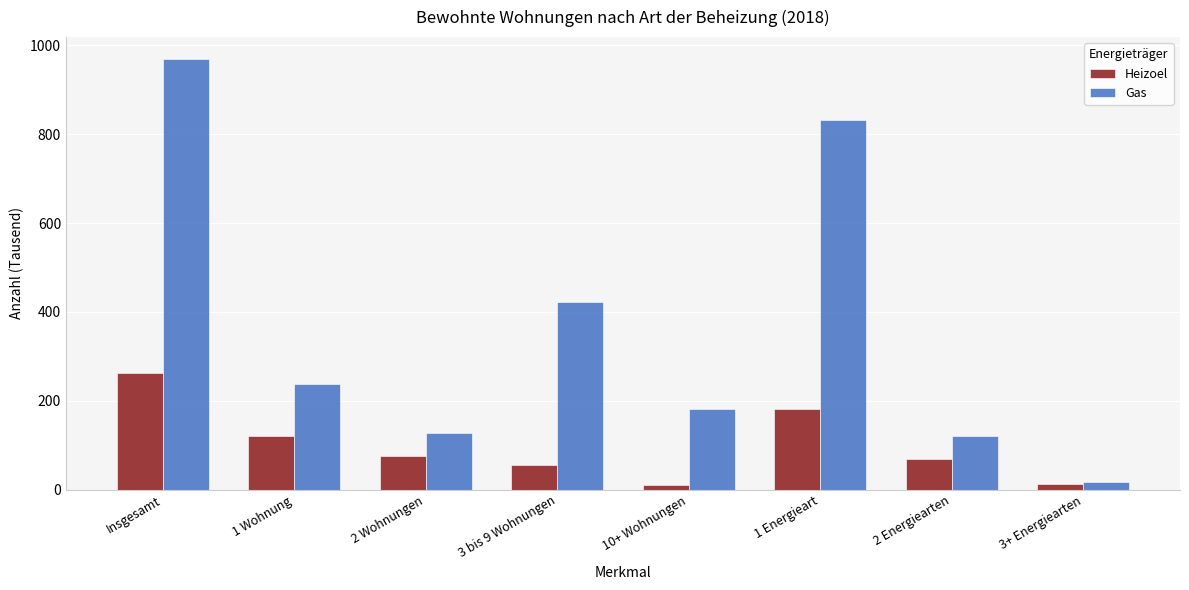

Where does the Gas series first go above 238?

Insgesamt